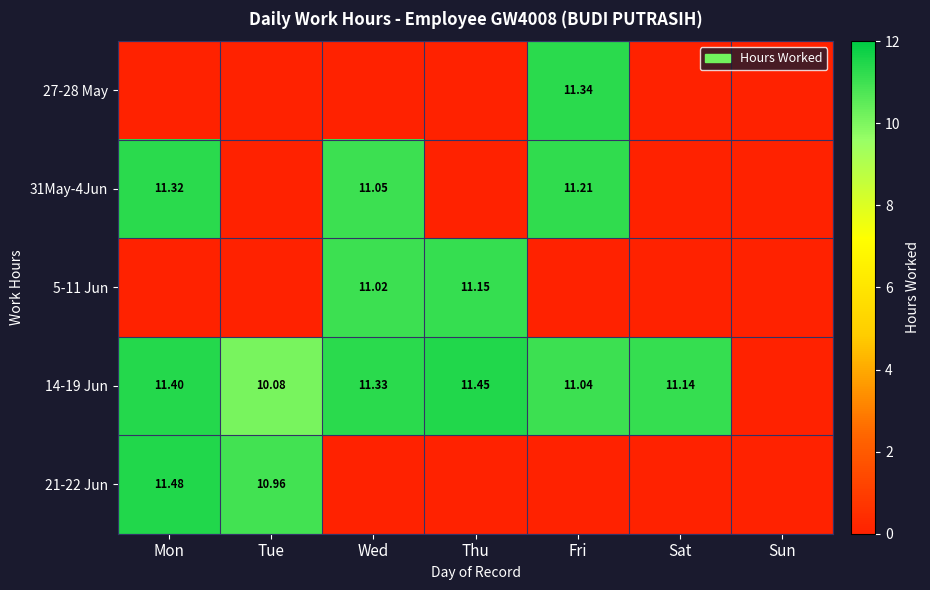

At which label is 27-28 May closest to 5?

Mon